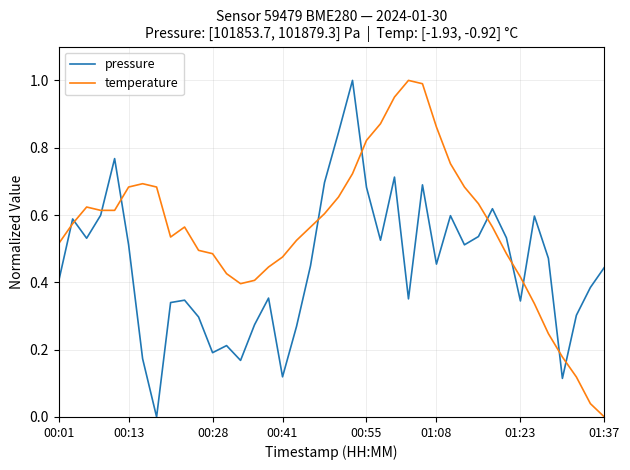

Which series ends up on top after the final intersection of temperature and pressure?

pressure